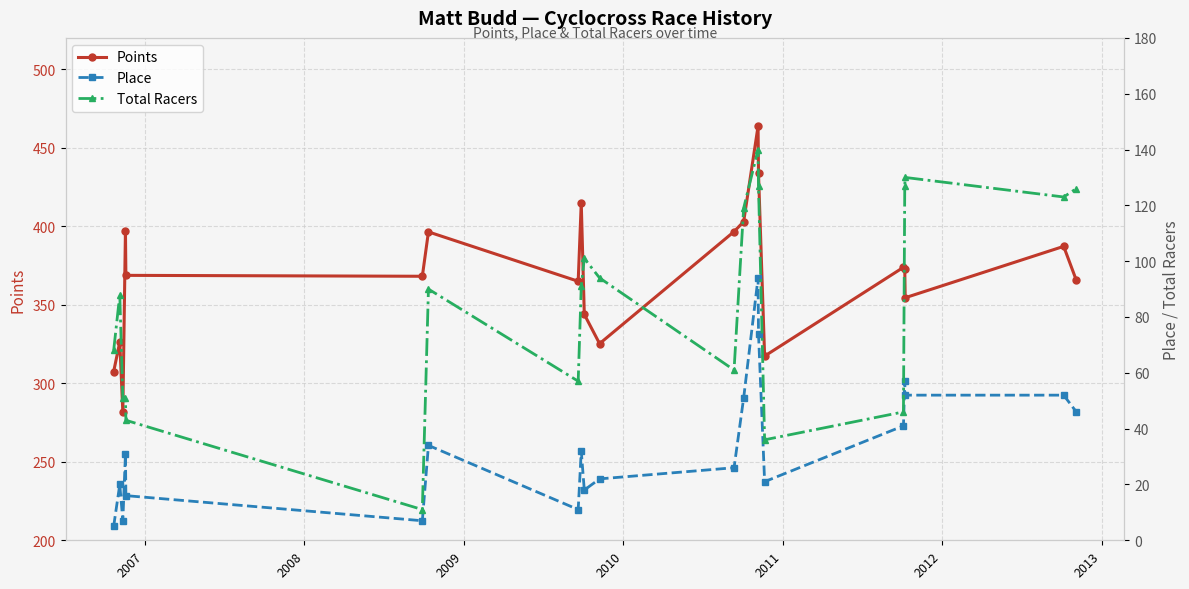

What is the maximum value for Points?

463.8